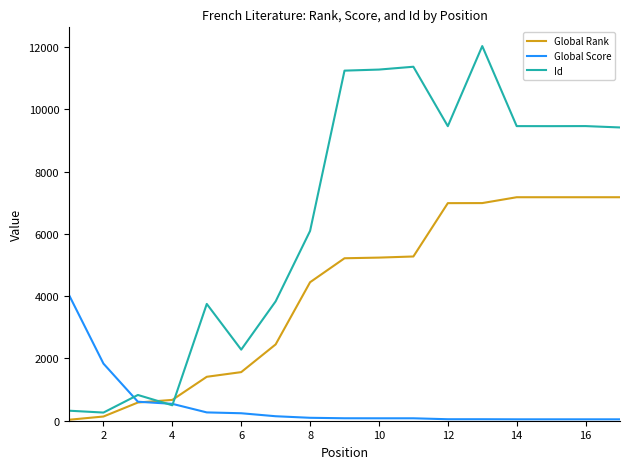

What is the difference between the maximum and minimum values in the Id series?

11771